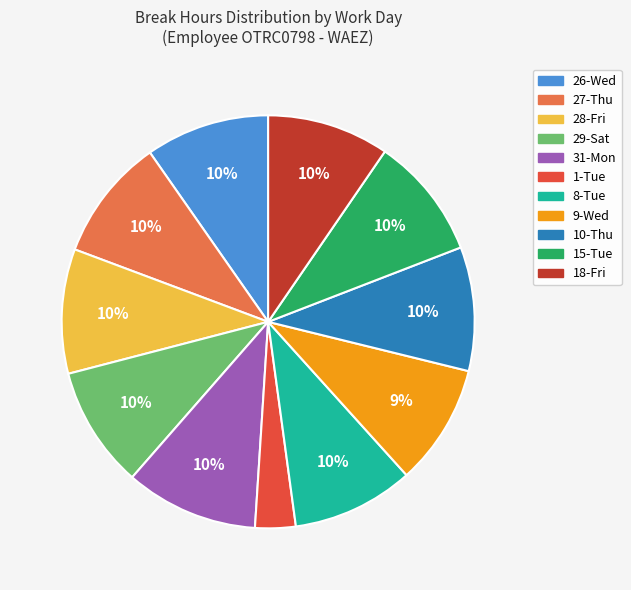

What is the smallest slice in the pie chart?

1-Tue